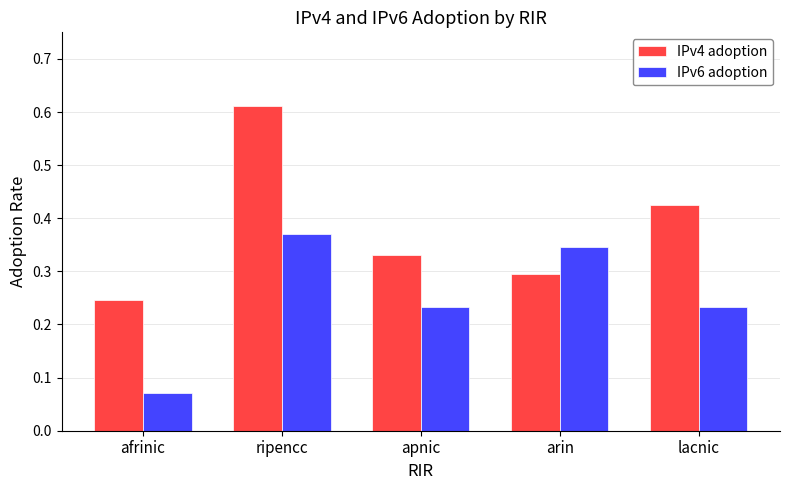

At which label does IPv4 adoption reach its peak?

ripencc